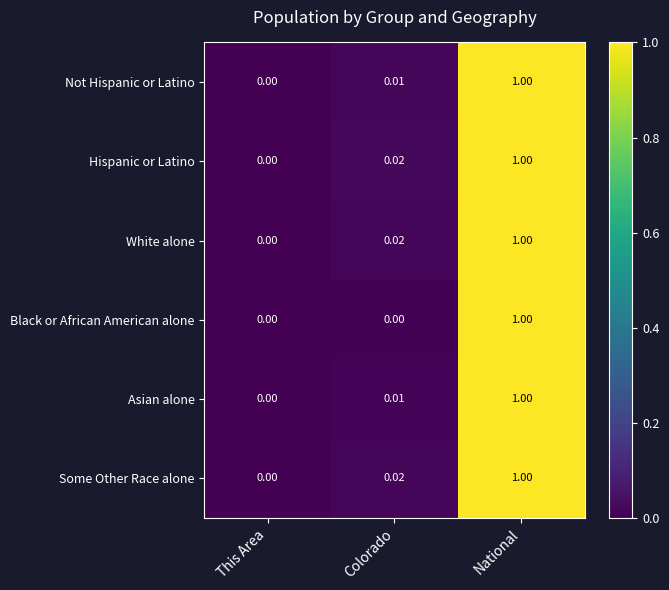

Which series changed the most between Colorado and National?

Black or African American alone